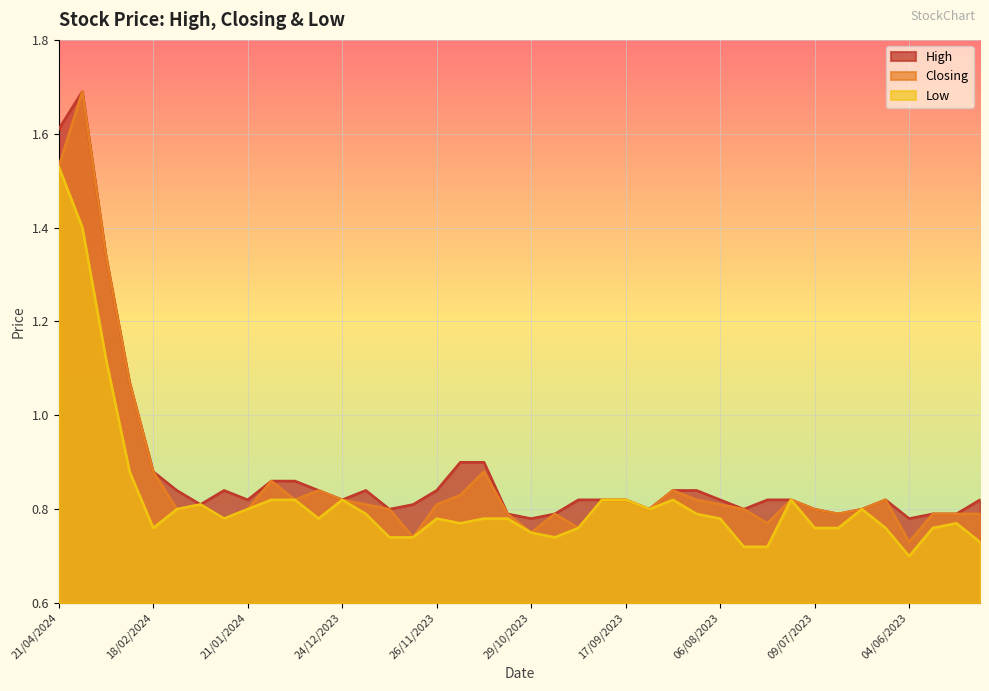

Which category has the lowest value across all series?

04/06/2023